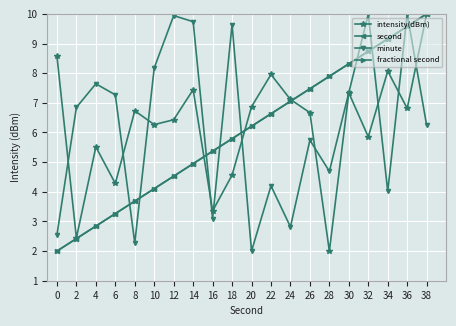

At 30, list the series in order from smallest to largest.

intensity(dBm), minute, second, fractional second